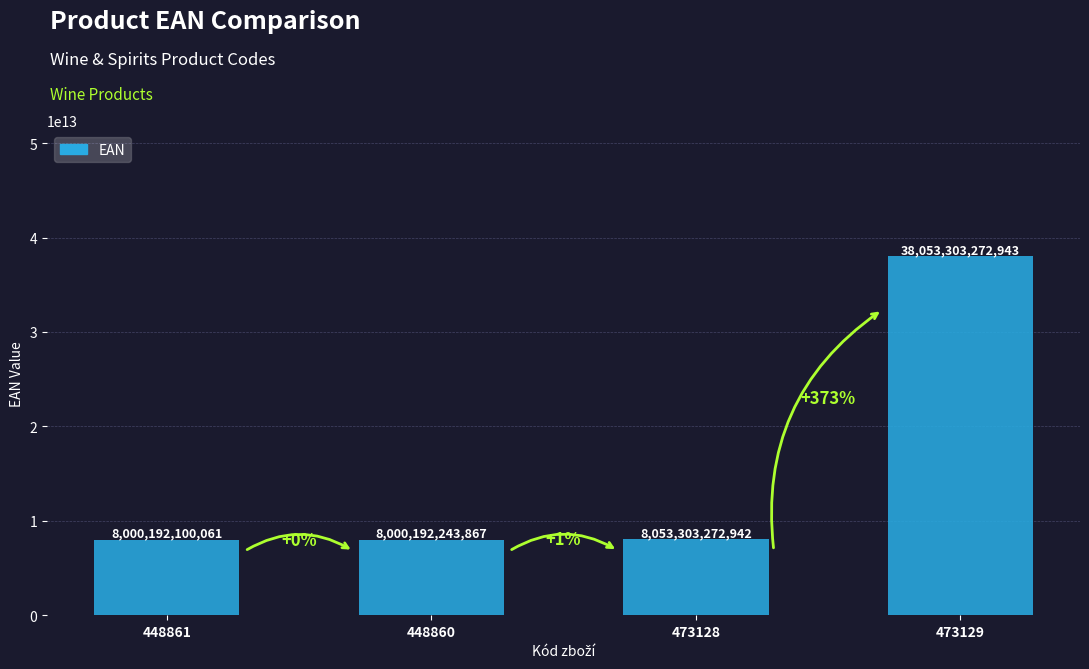

What position from the left is 448861?

1